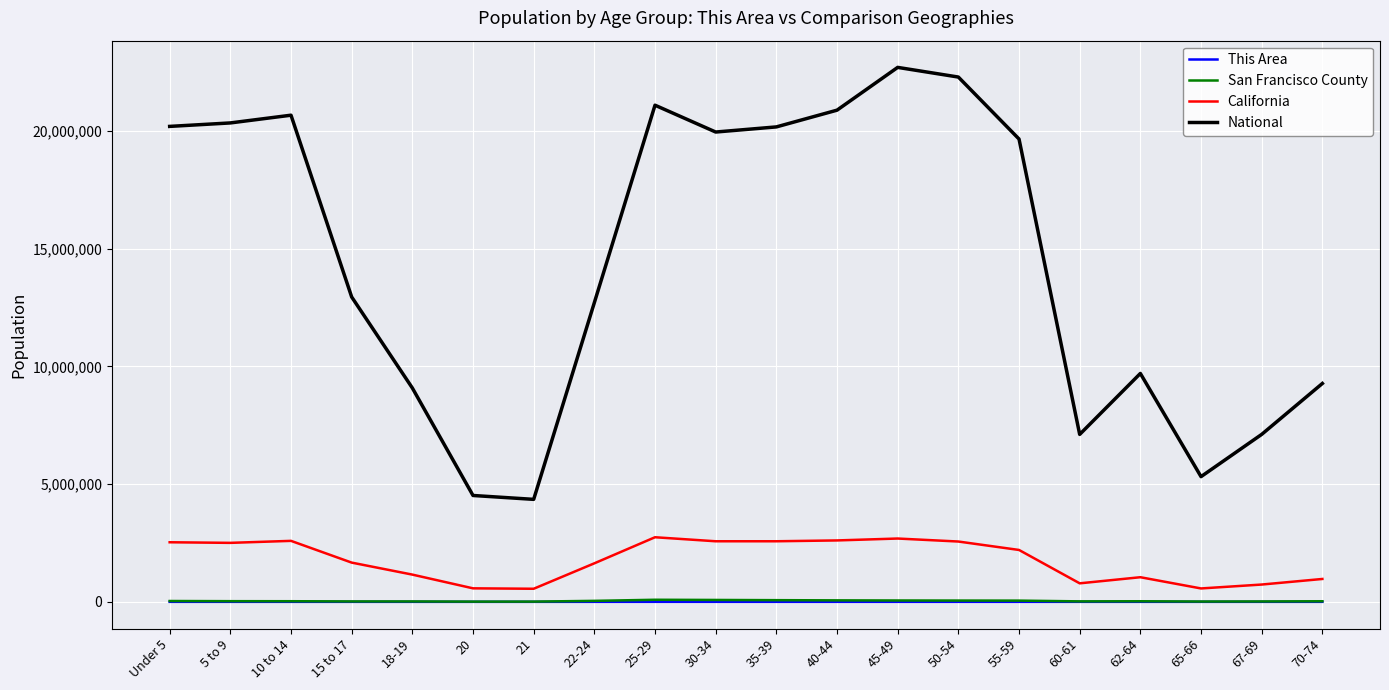

Which series has the largest total across all categories?

National